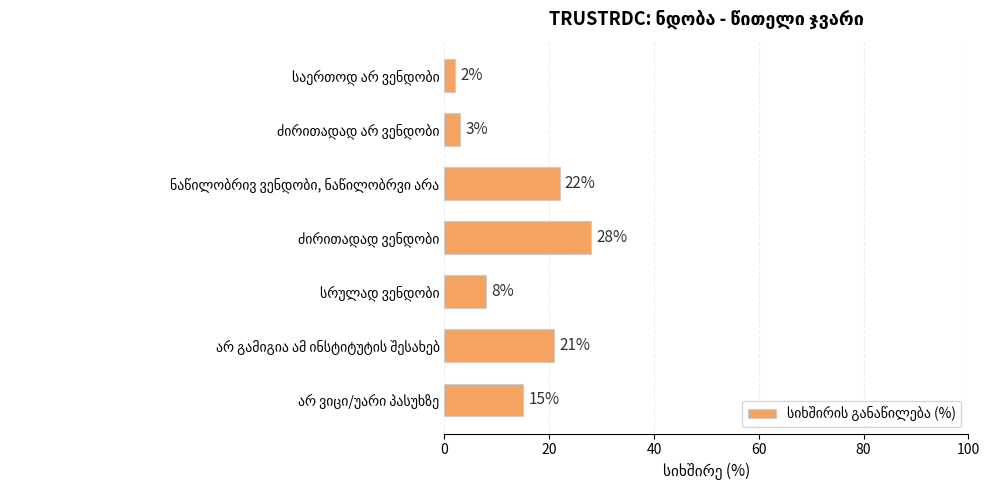

What is the value of the 4th bar from the top?

28